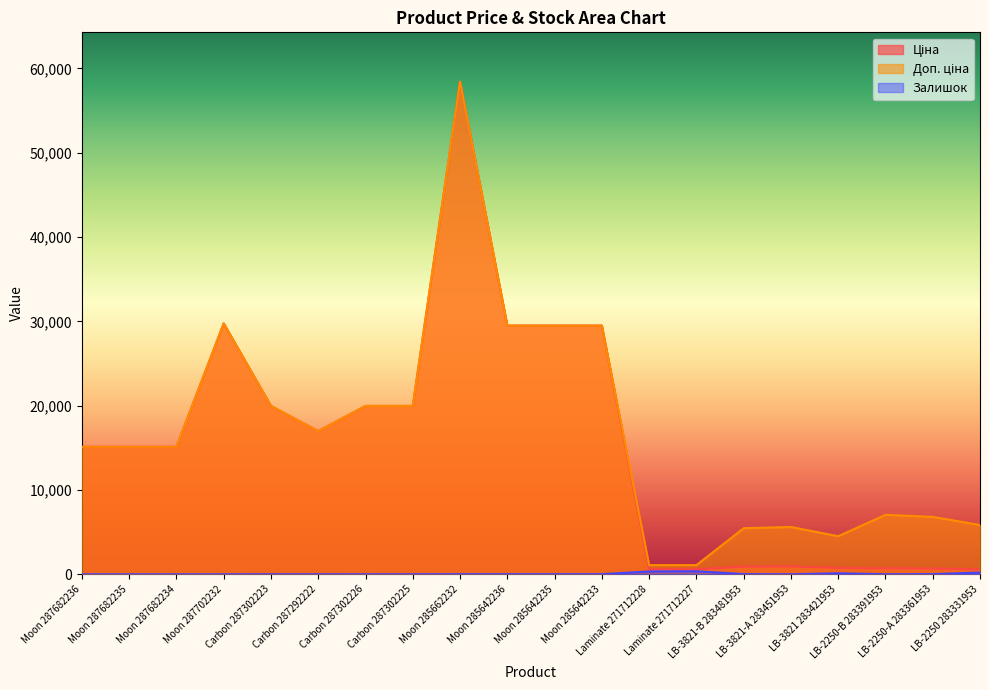

True or false: Залишок and Доп. ціна intersect in this chart.

False